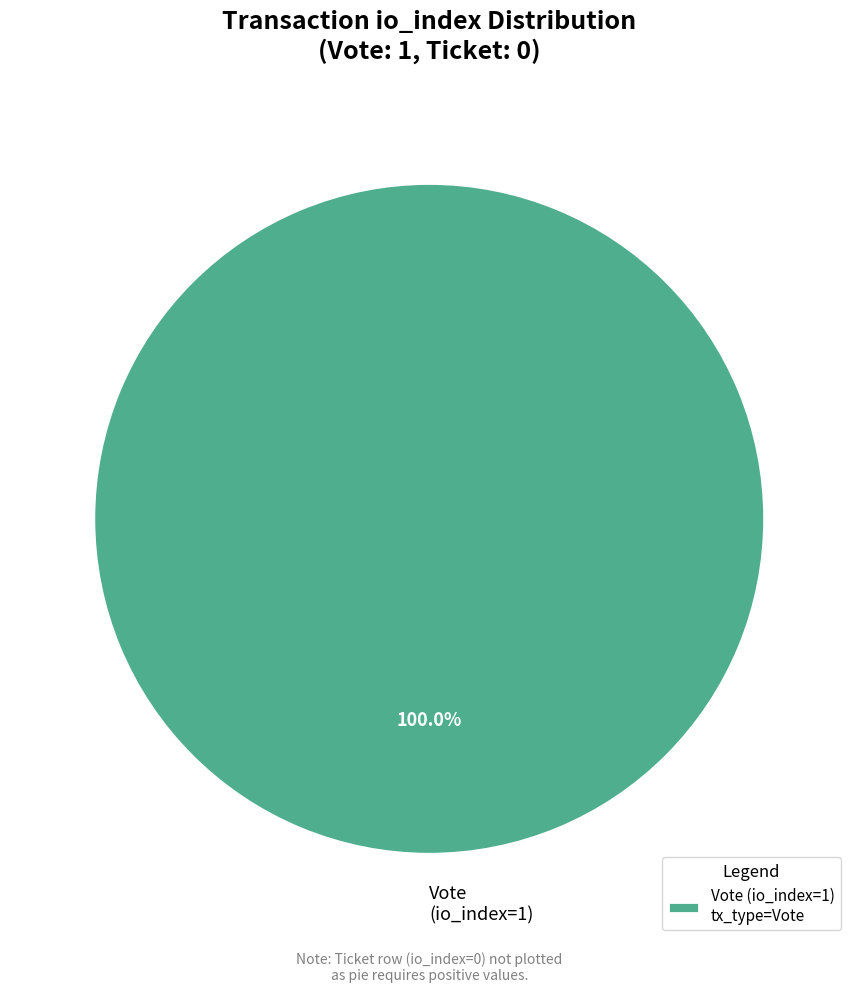

Does any single category account for the majority?

Yes